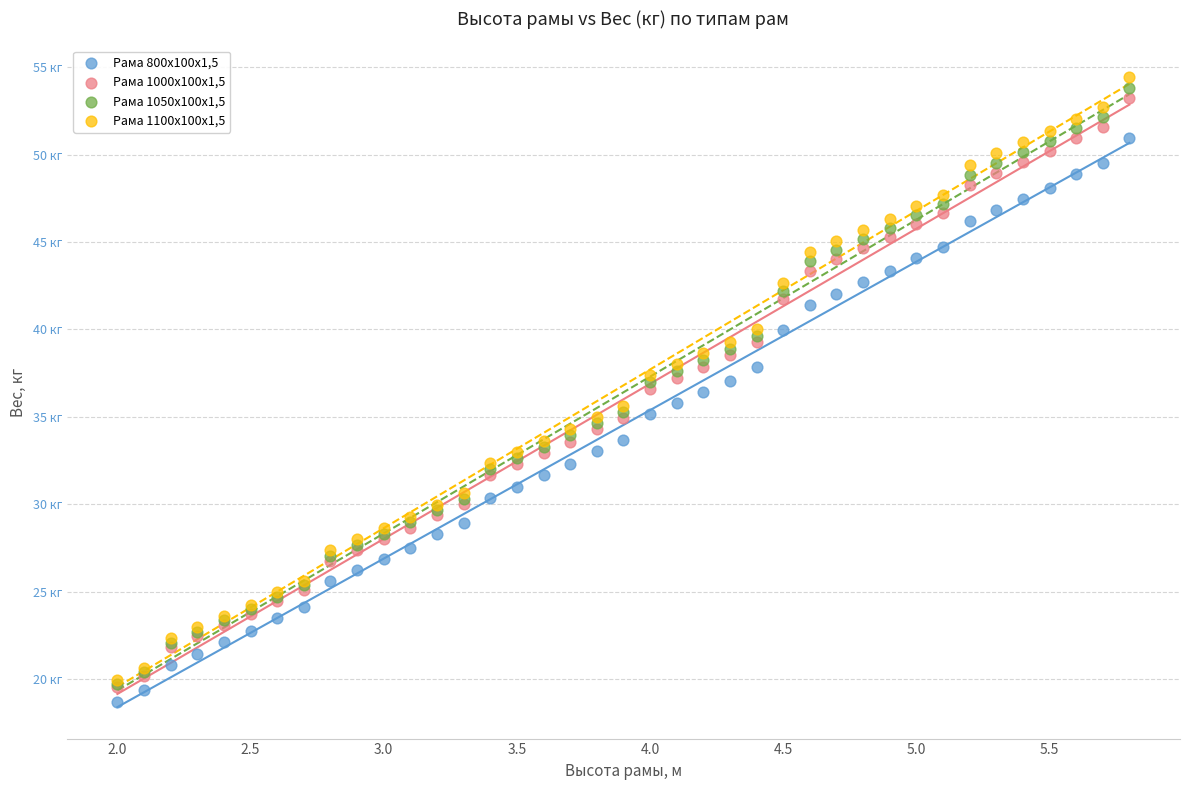

Which series reaches the minimum Y coordinate?

Рама 800х100х1,5